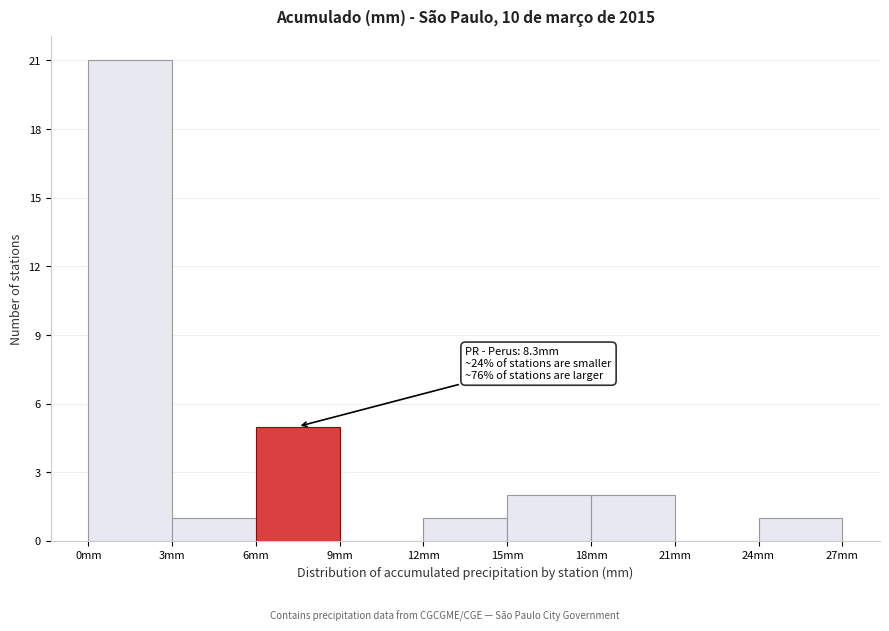

Which range on the x-axis has the tallest bar?

0 to 3